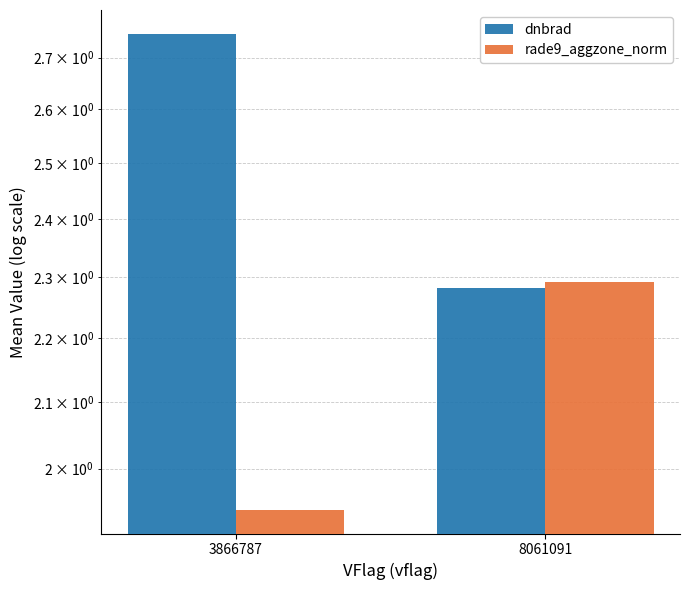

What is the difference between the rade9_aggzone_norm values at 8061091 and 3866787?

0.4